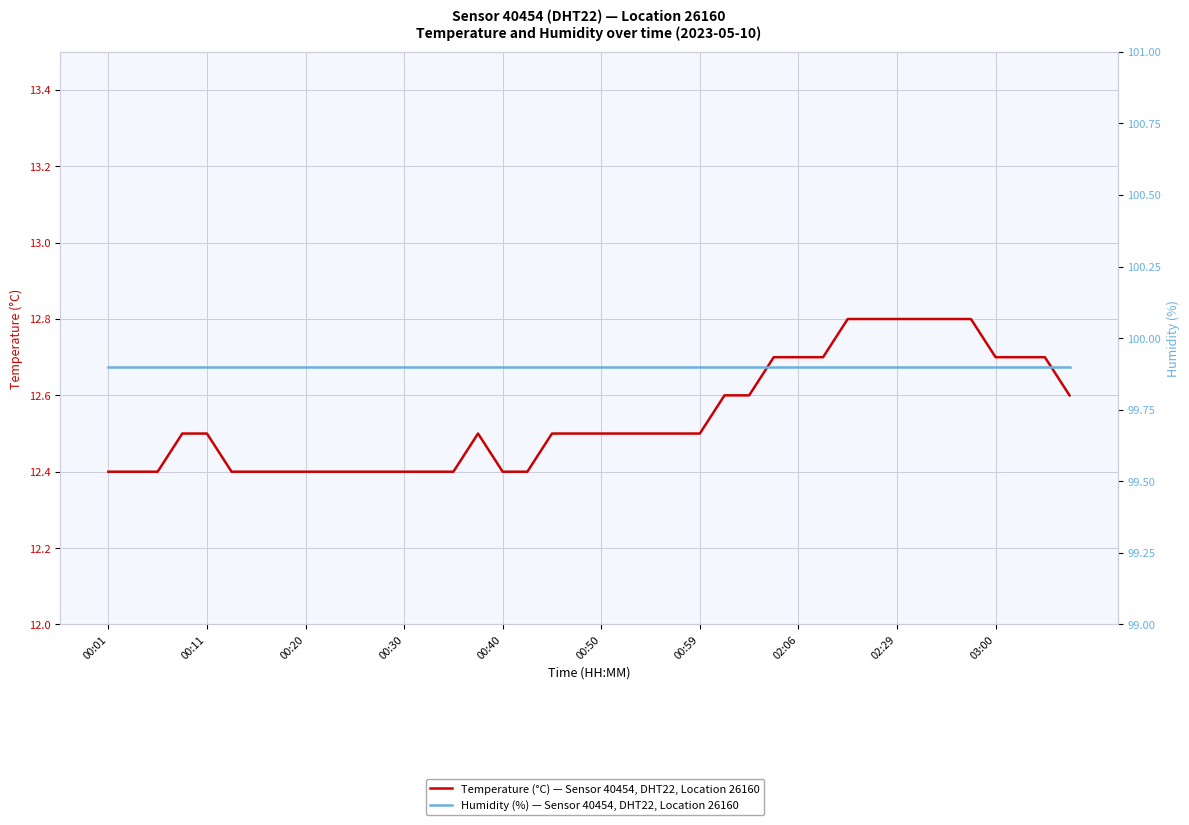

The value of Temperature (°C) — Sensor 40454, DHT22, Location 26160 at 25 is 8.8. True or false?

False